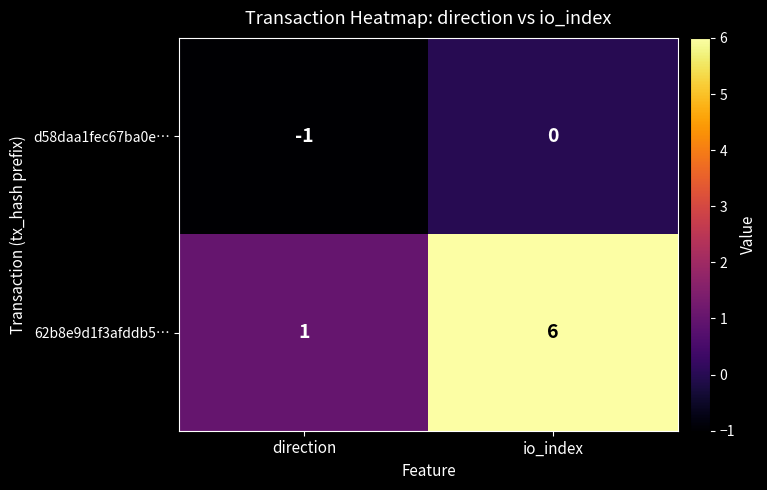

What is the spread (max minus min) of values at io_index?

6